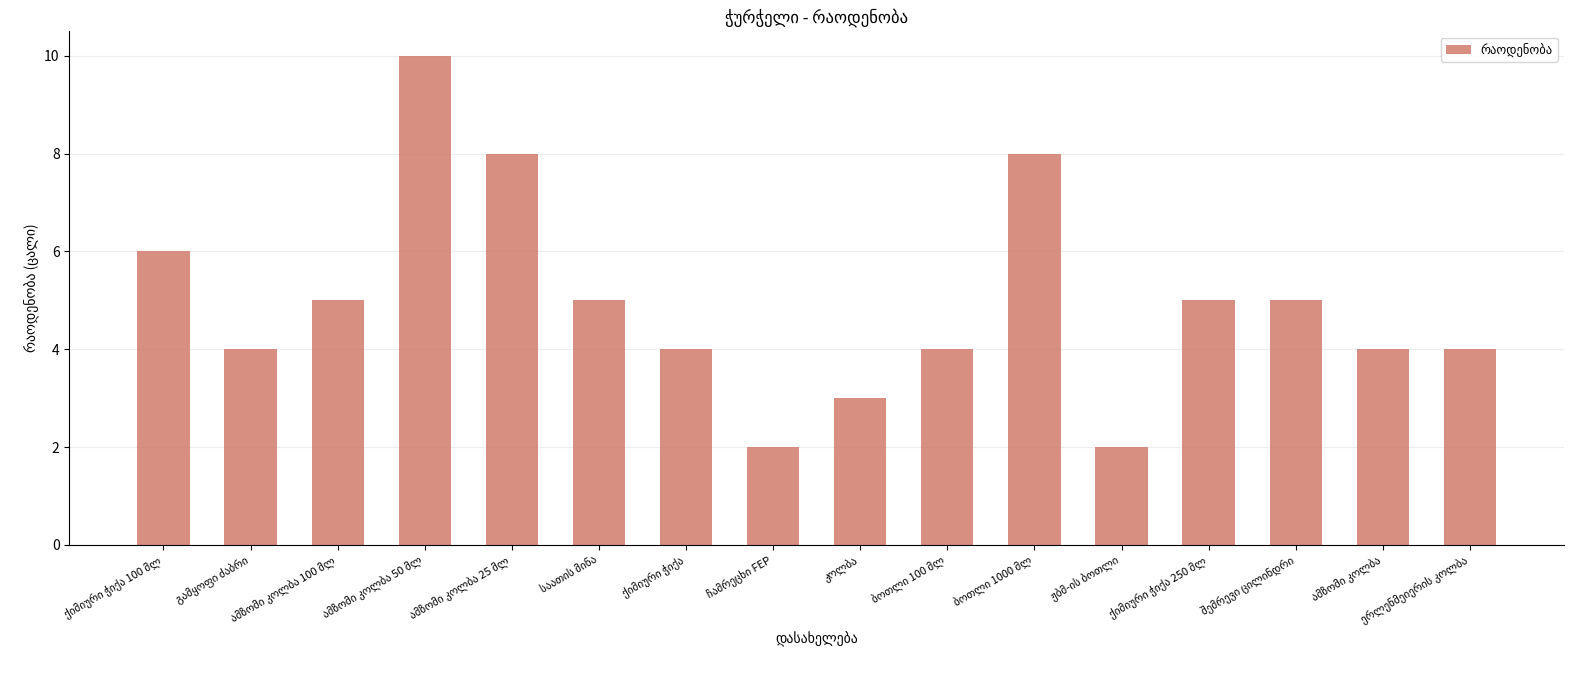

Reading left to right, list all the values displayed in this chart.

6	4	5	10	8	5	4	2	3	4	8	2	5	5	4	4